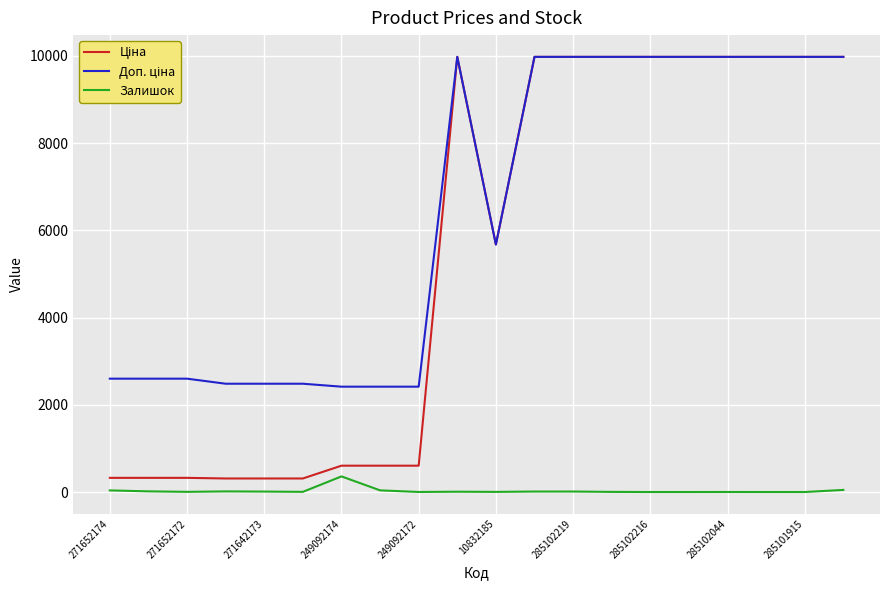

How many lines are shown in the chart?

3